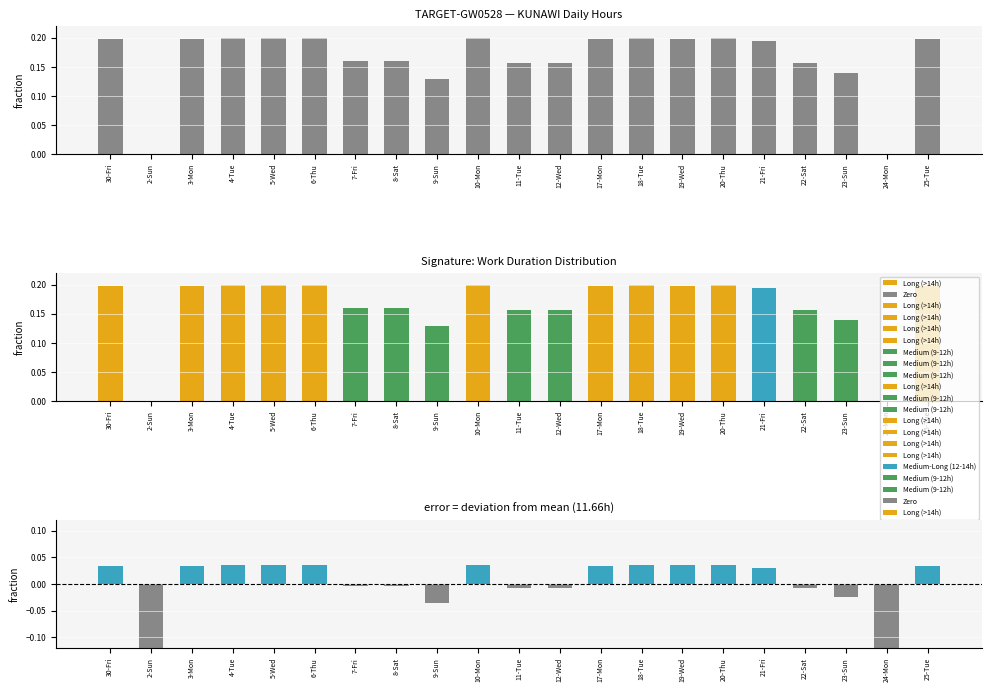

How many values are between 0 and 1?

21